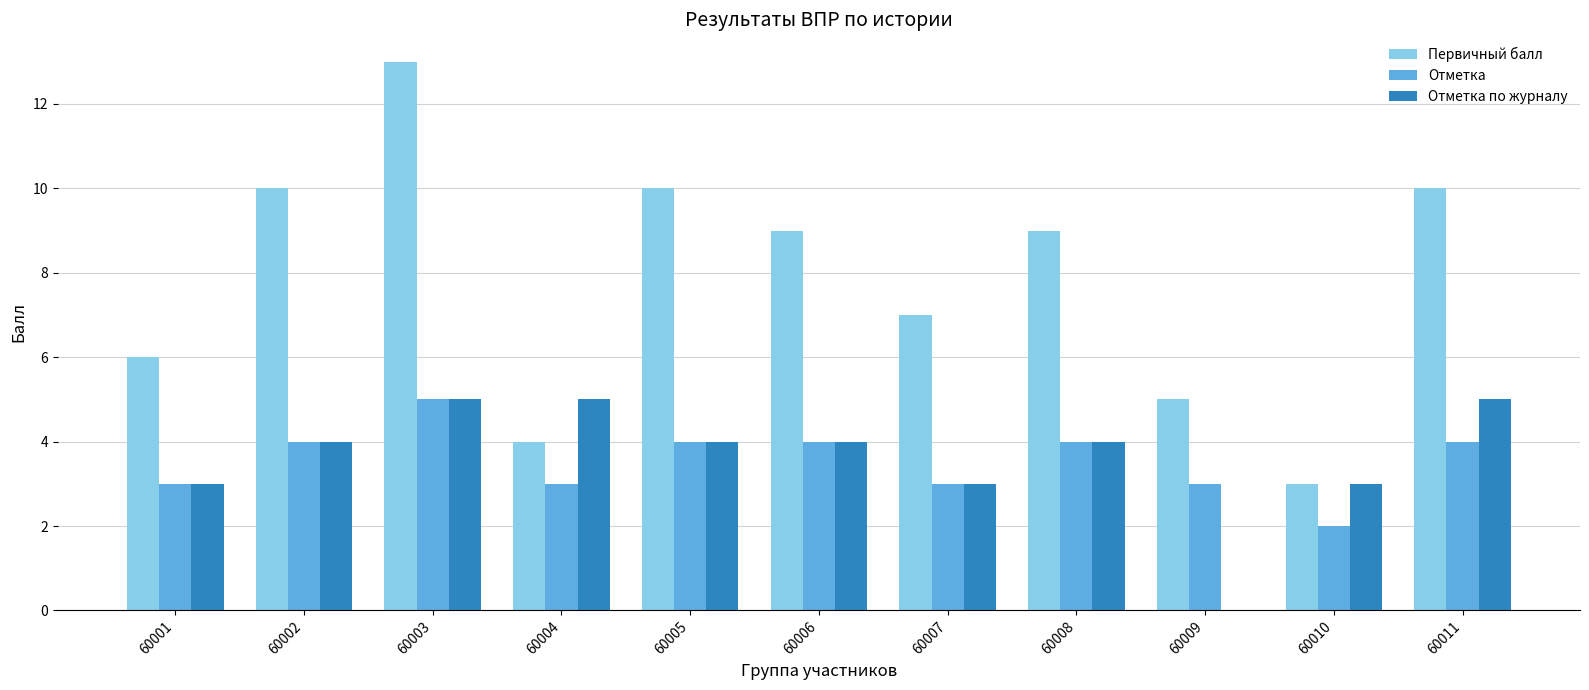

The value of Отметка at 60003 is 5. True or false?

True